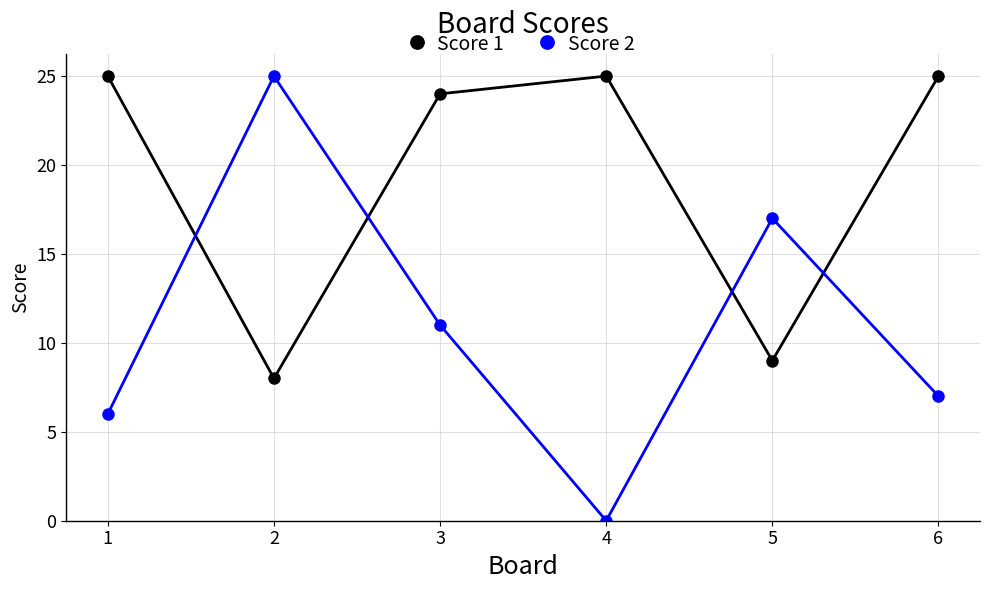

Is it true that Score 2 equals 25 at 2?

True